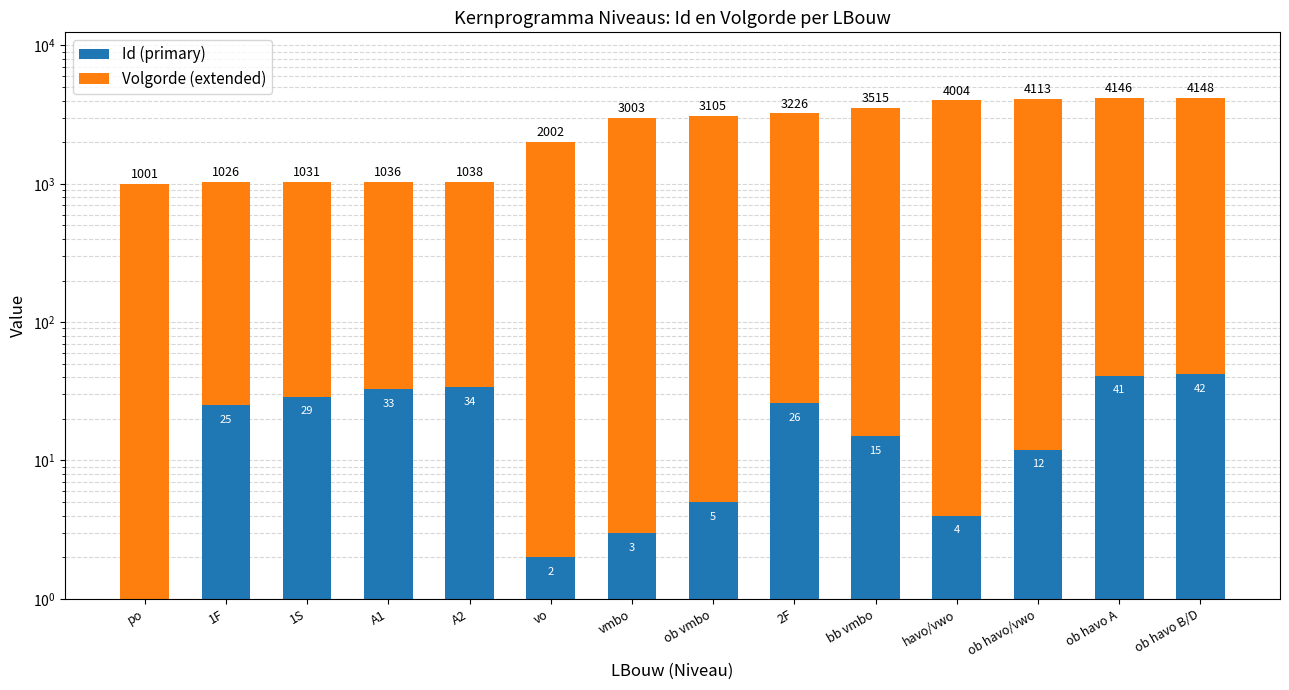

What is the value of the Volgorde (extended) bar at the 4th from the left?

1003